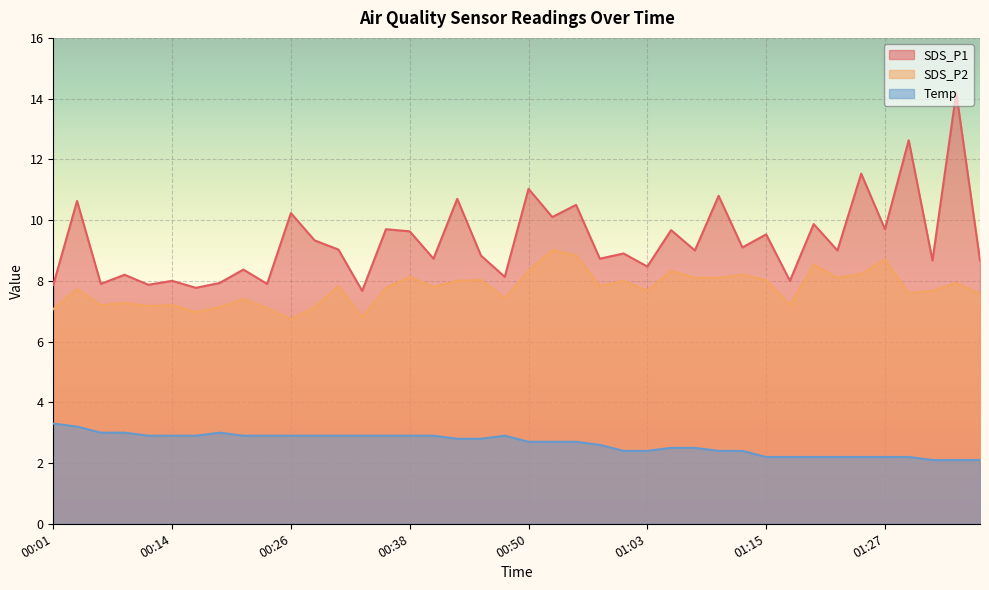

Does the chart display data point markers on the line(s)?

No